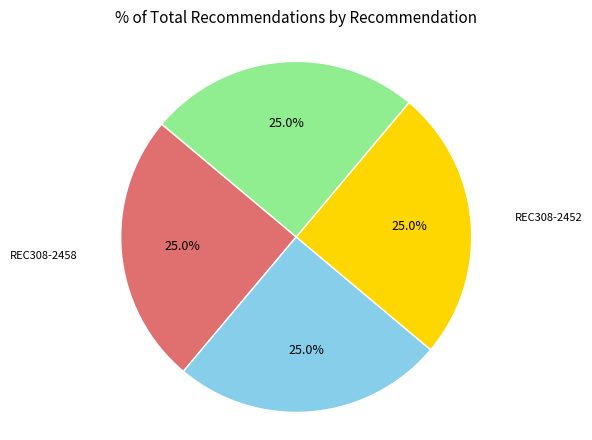

What is the total percentage of REC308-2458 and REC308-2452?

50.1%